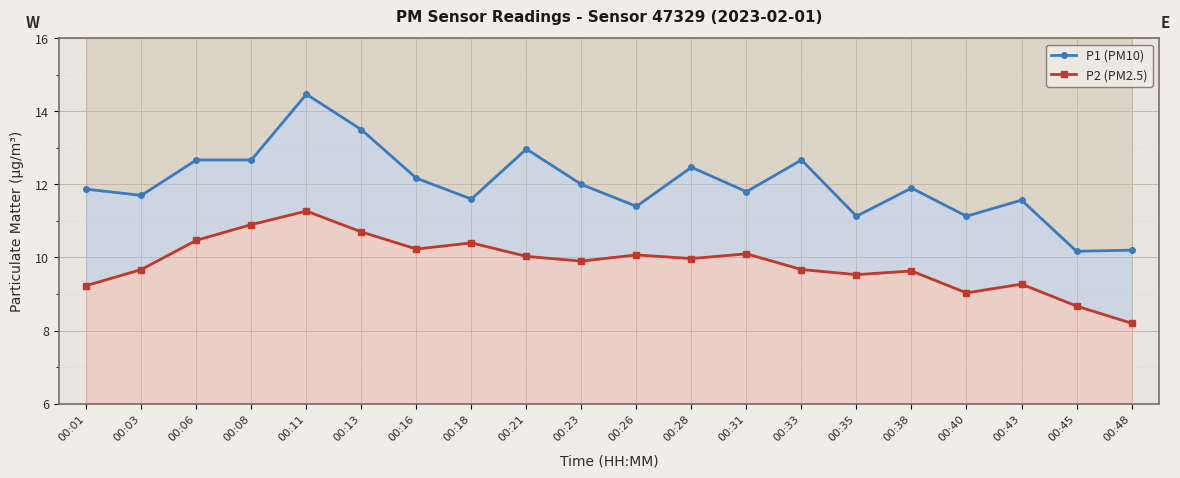

At how many categories does at least one series exceed 14?

1